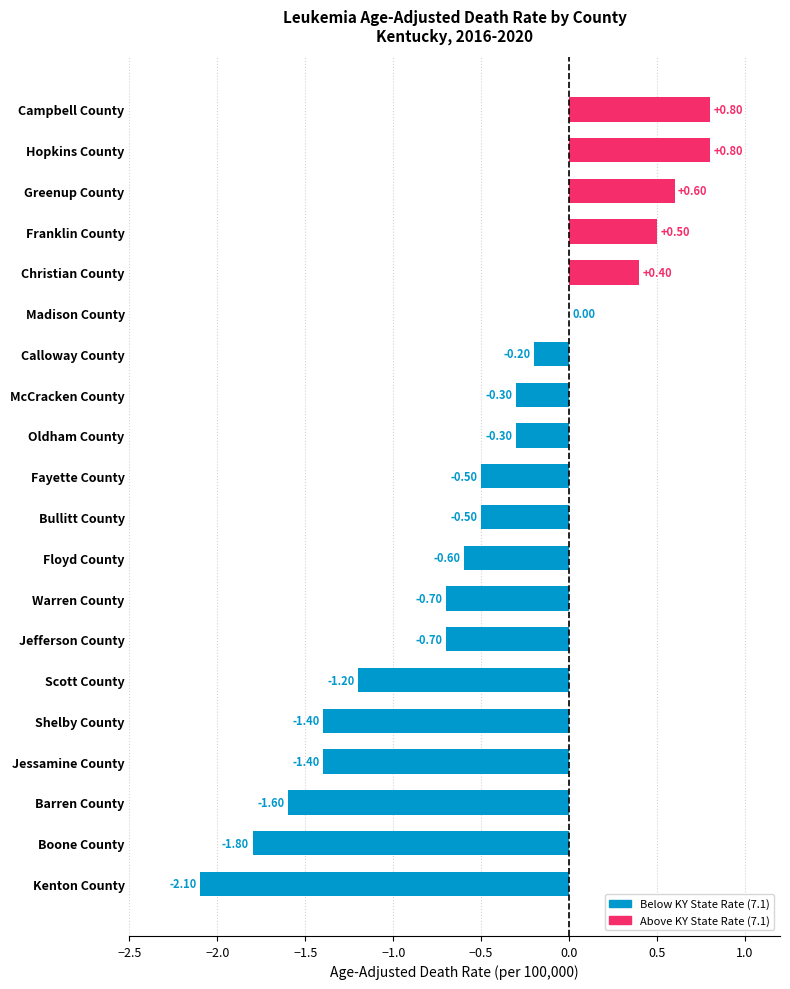

Does the chart contain stacked bars?

No